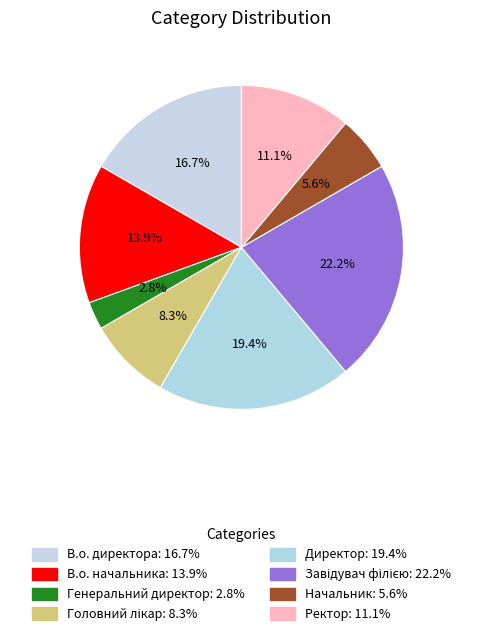

How many slices are in this pie chart?

8